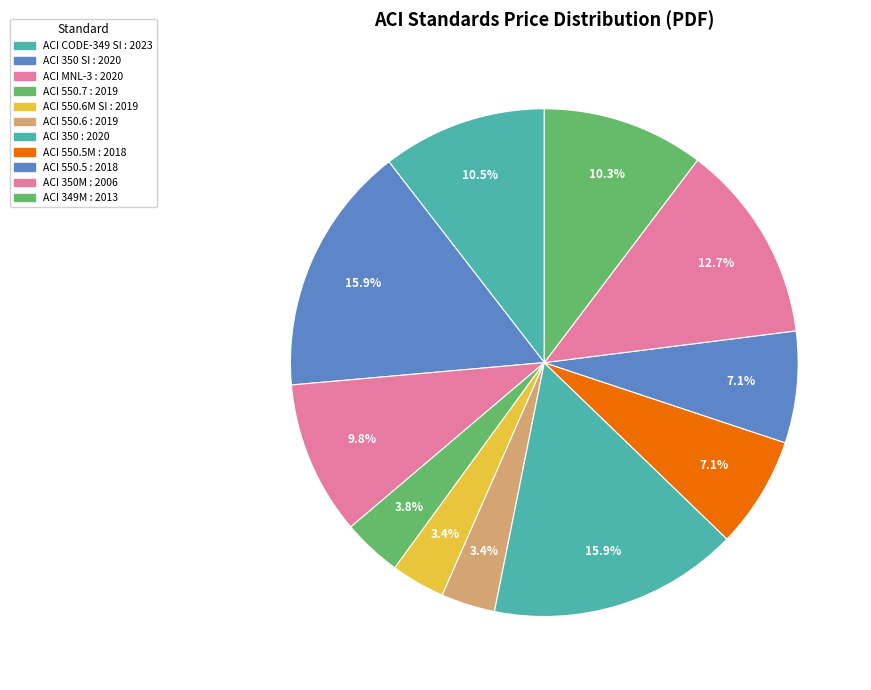

How many slices are in this pie chart?

11